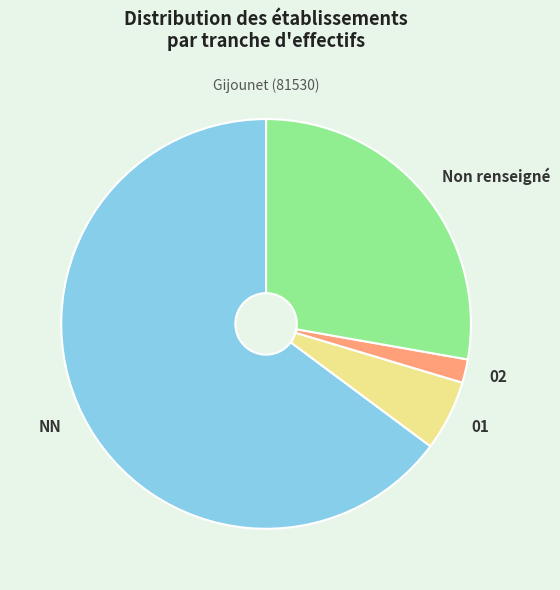

Between 02 and NN, which is larger?

NN